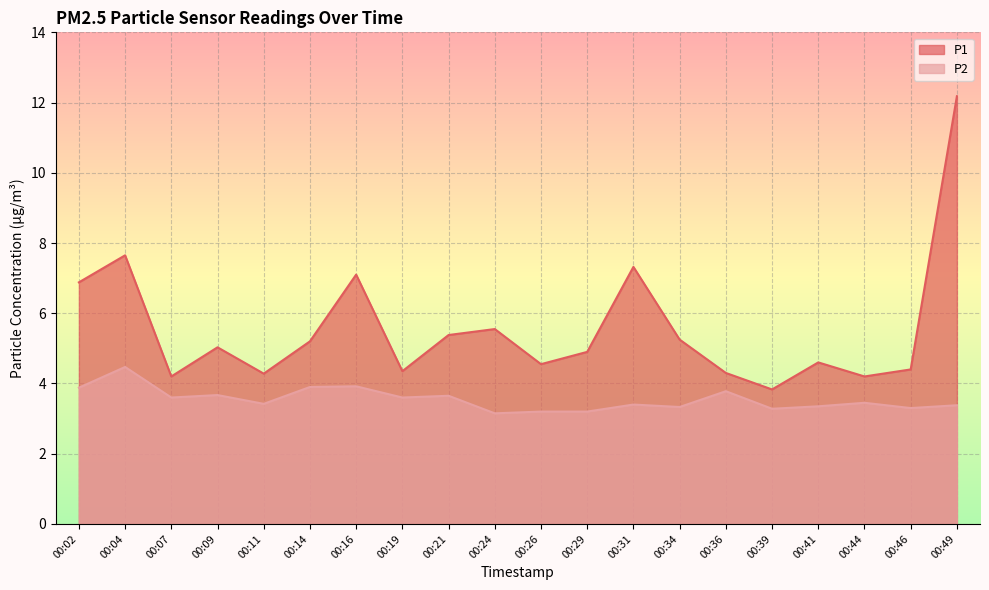

True or false: P1 has more than 1 points higher than both neighbors.

True